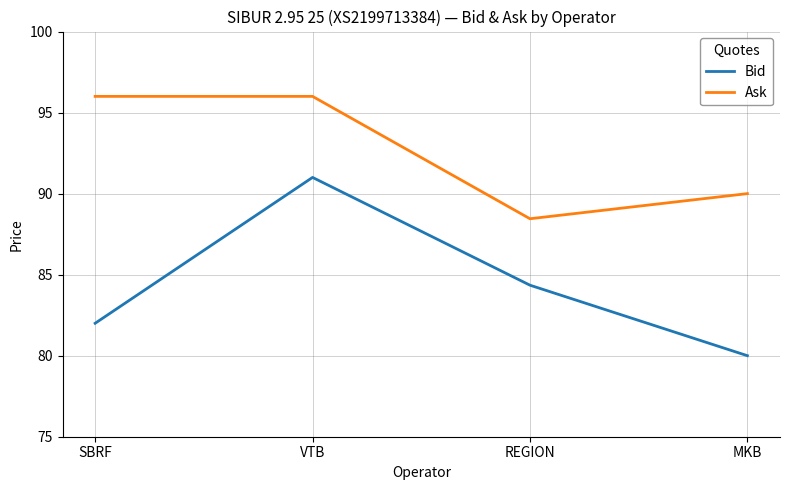

What are all the series names shown in the legend?

Bid, Ask